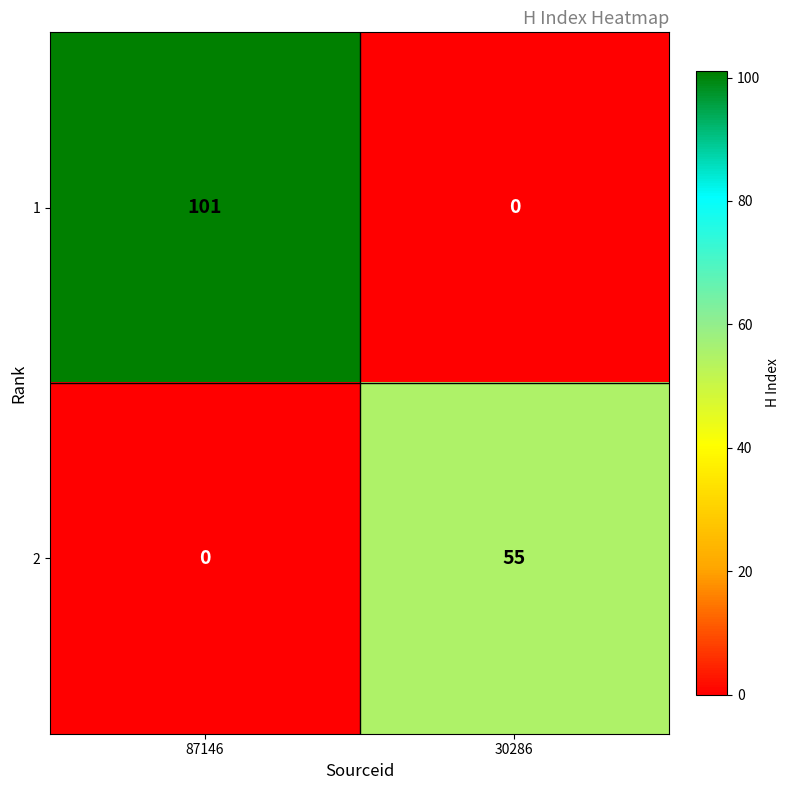

What is the total value across all series at 30286?

55